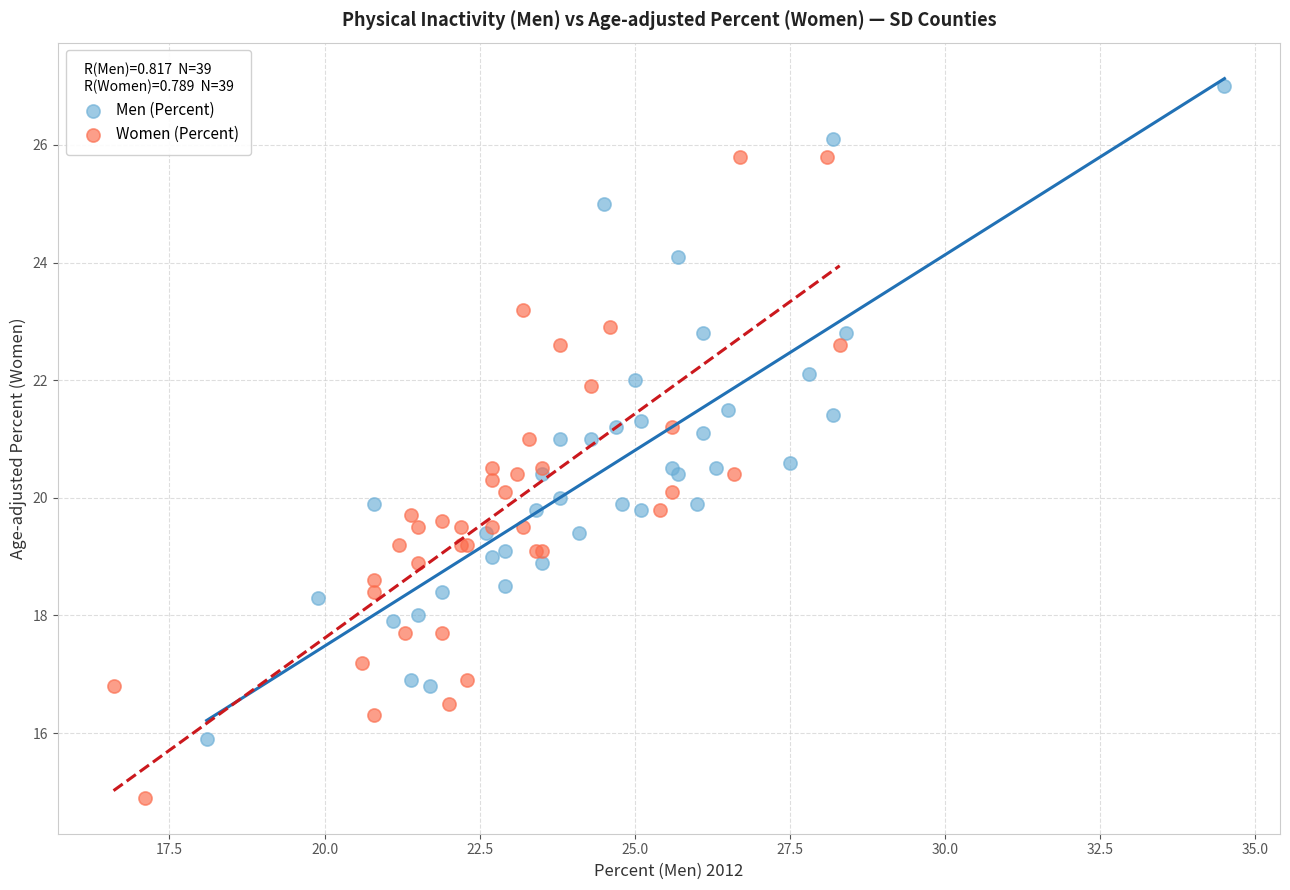

Which series reaches the maximum Y coordinate?

Men (Percent)